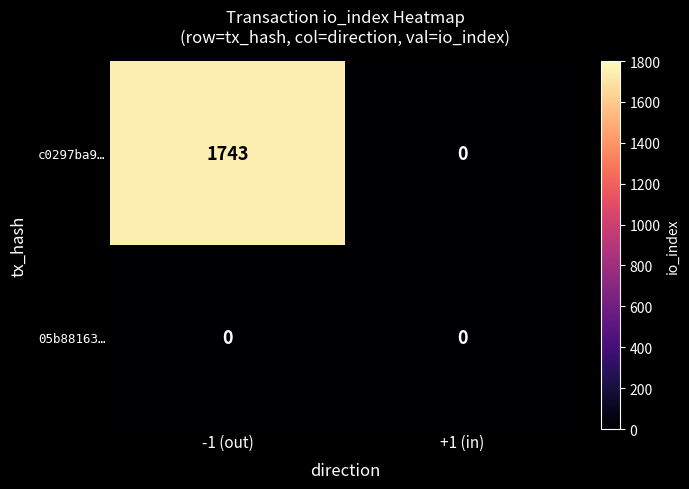

What is the maximum value shown in the chart?

1743